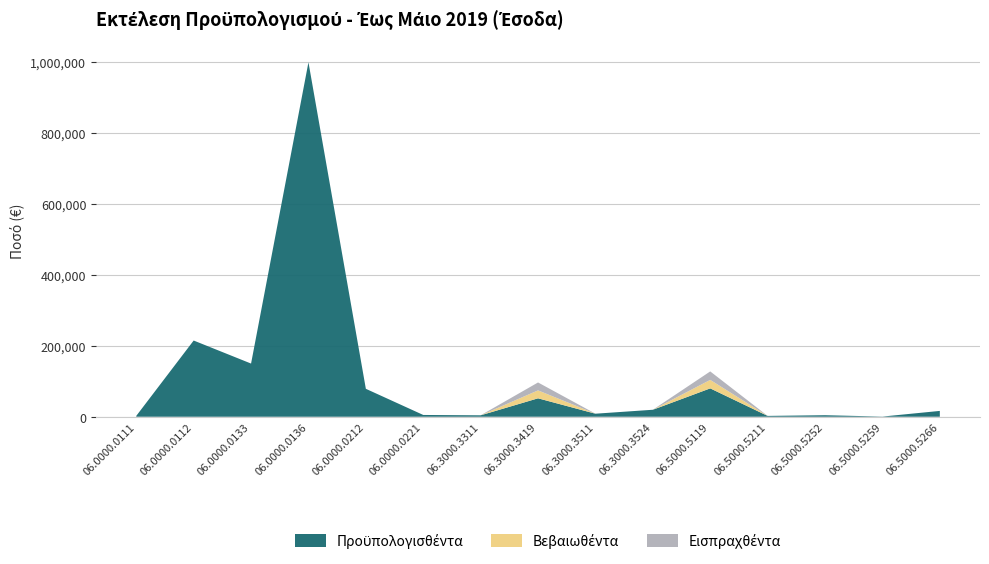

Reading right to left, transcribe all the data shown in this chart.

Προϋπολογισθέντα: 16421.7	466.8	4311.4	2348.8	80000.0	19682.7	8545.8	51982.0	4000.0	5000.0	78781.3	1000000.0	150000.0	215000.0	2400.0
Βεβαιωθέντα: 0.0	0.0	0.0	0.0	23924.5	0.0	0.0	22353.1	0.0	0.0	0.0	0.0	0.0	0.0	0.0
Εισπραχθέντα: 0.0	0.0	0.0	0.0	23924.5	0.0	0.0	22353.1	0.0	0.0	0.0	0.0	0.0	0.0	0.0